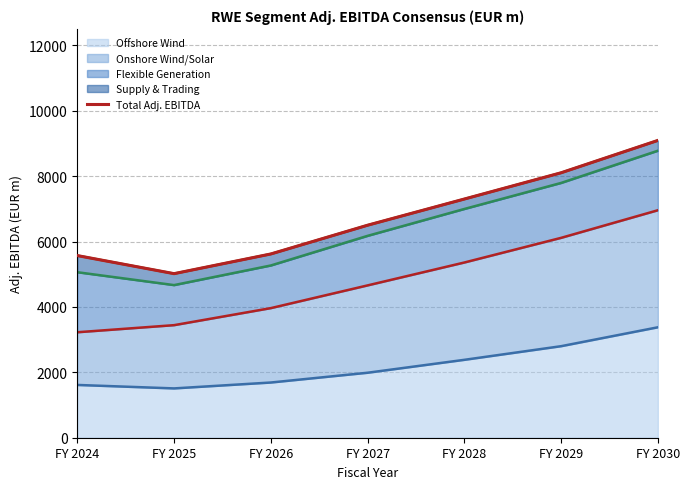

What is the change in value from FY 2027 to FY 2029?

+1604